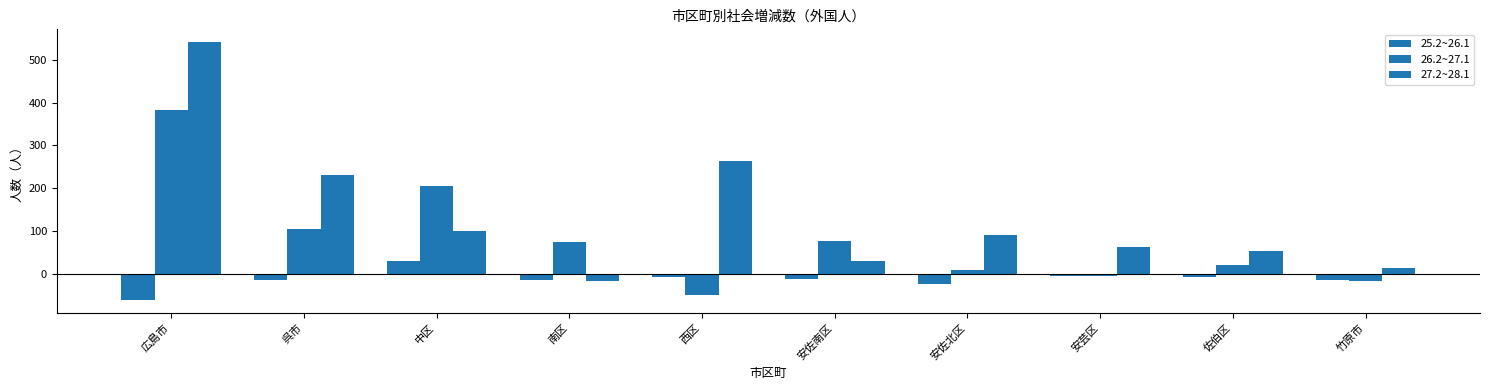

Reading left to right, extract all data points from this chart.

25.2~26.1: -61	-13	31	-14	-7	-12	-24	-5	-8	-13
26.2~27.1: 383	105	205	75	-50	78	10	-5	21	-17
27.2~28.1: 541	230	101	-16	263	30	90	63	53	15